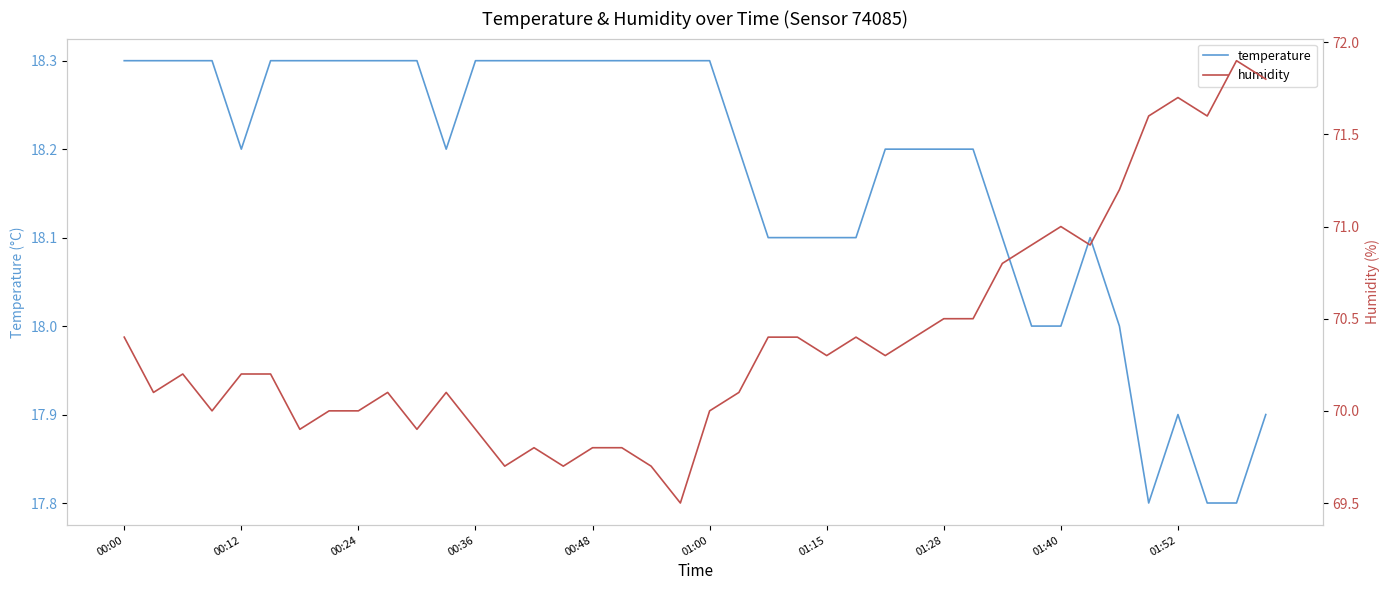

What value does the temperature series have at 01:15?

18.1